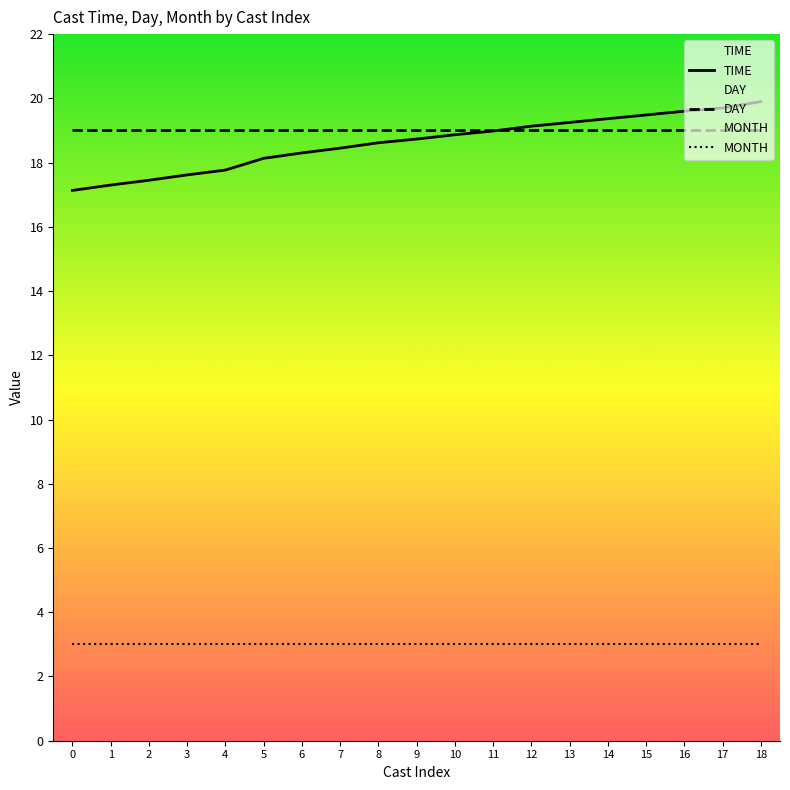

Which has a higher value, 7 or 8?

8